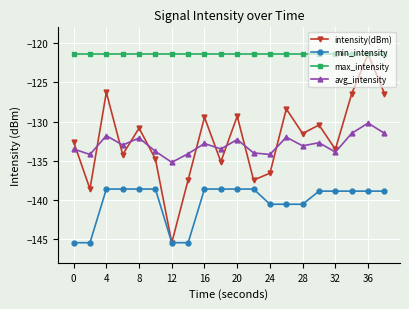

What is the minimum value for min_intensity?

-145.4